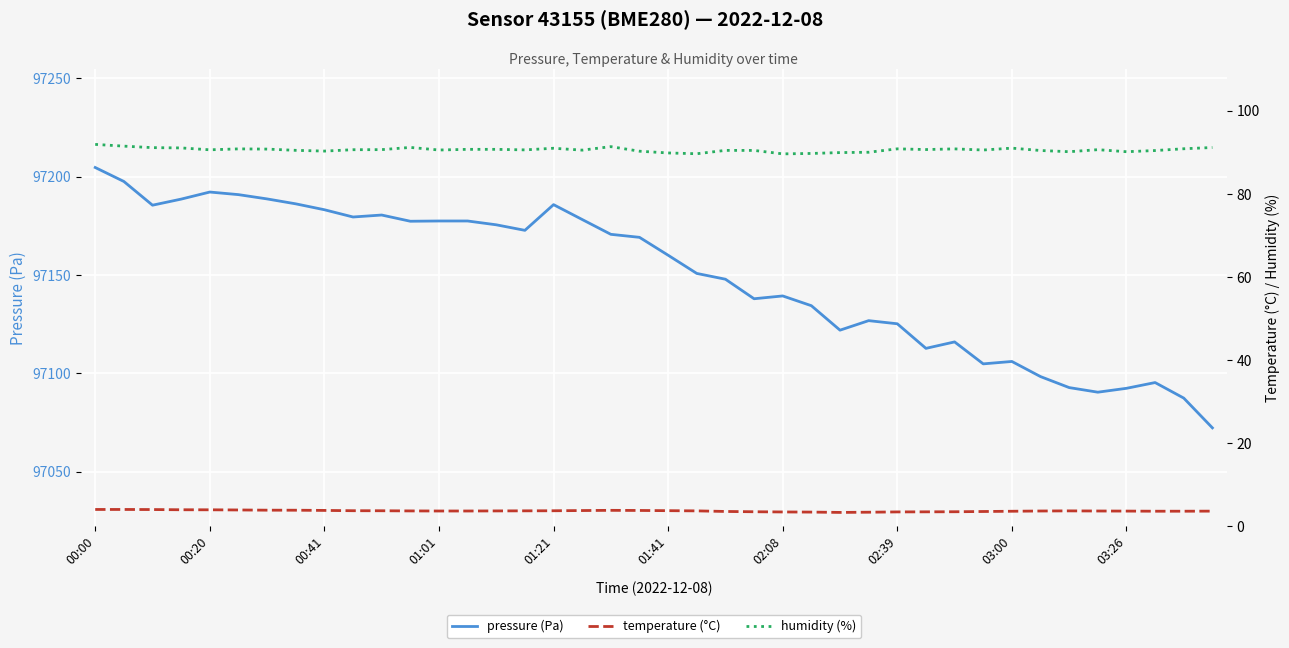

At which label is humidity (%) closest to 90?

27